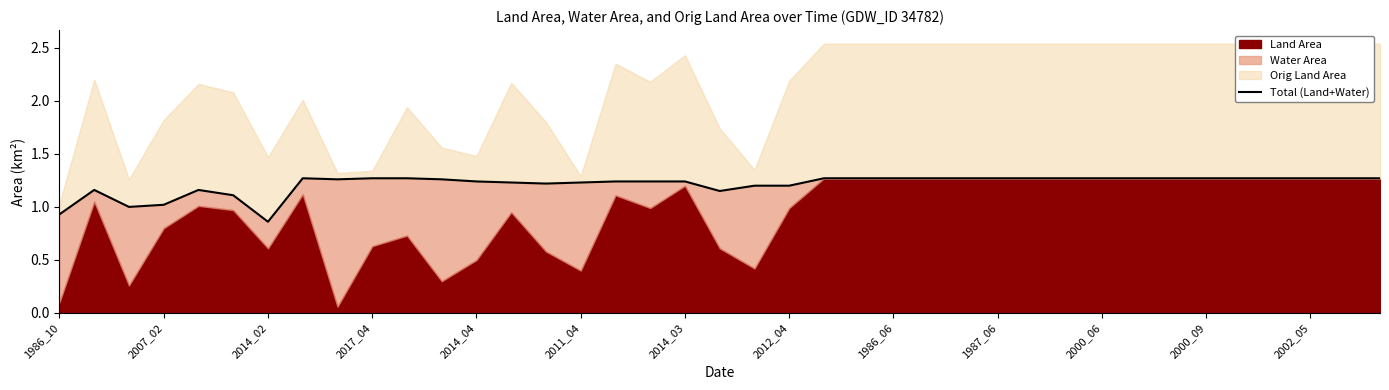

The chart shows a value of 1.3 at 2000_06. True or false?

True